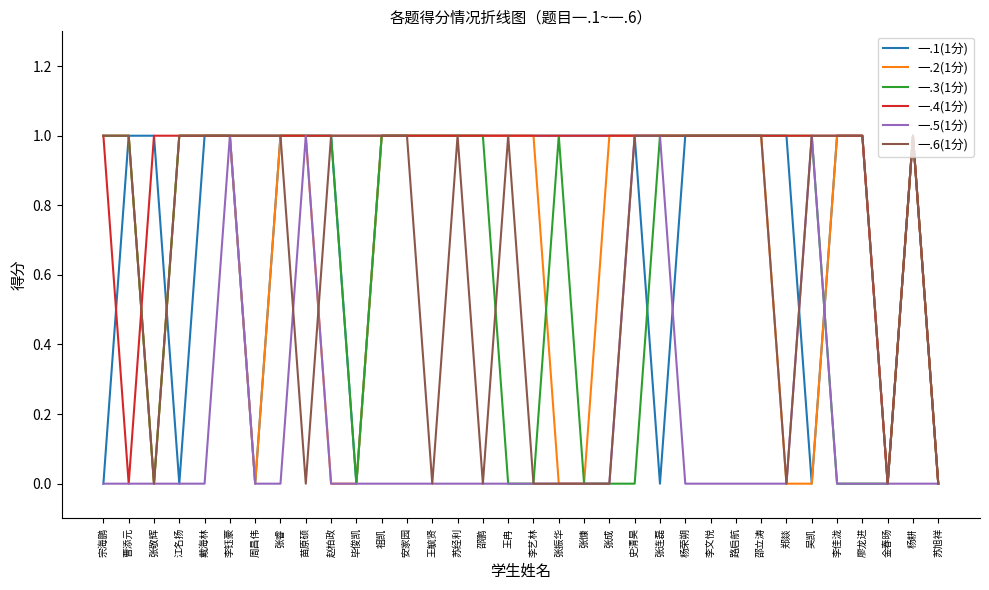

Which series has the largest total across all categories?

一.4(1分)